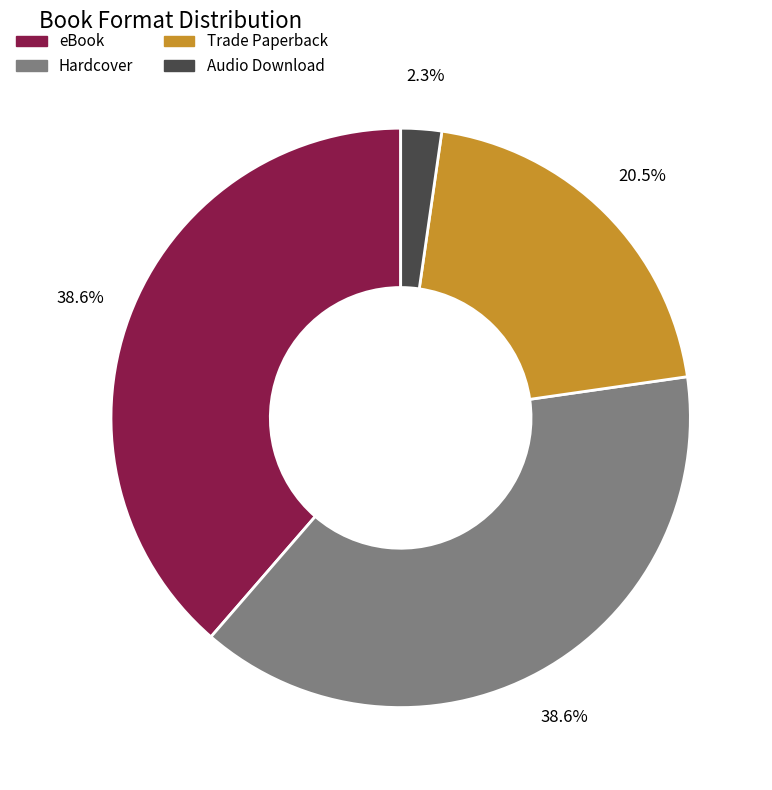

How many slices are in this pie chart?

4